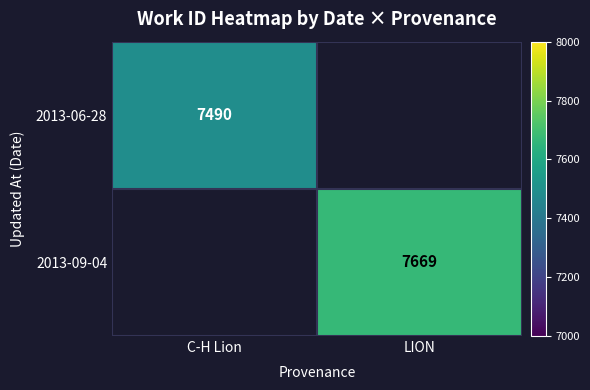

Is it true that 2013-06-28 equals 7490 at C-H Lion?

True